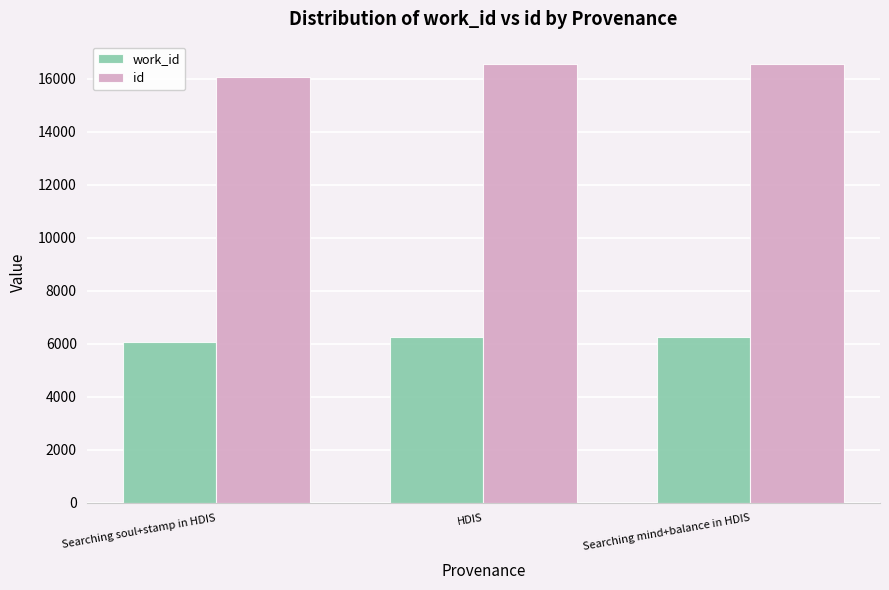

True or false: work_id has a value of 3531 at Searching mind+balance in HDIS.

False